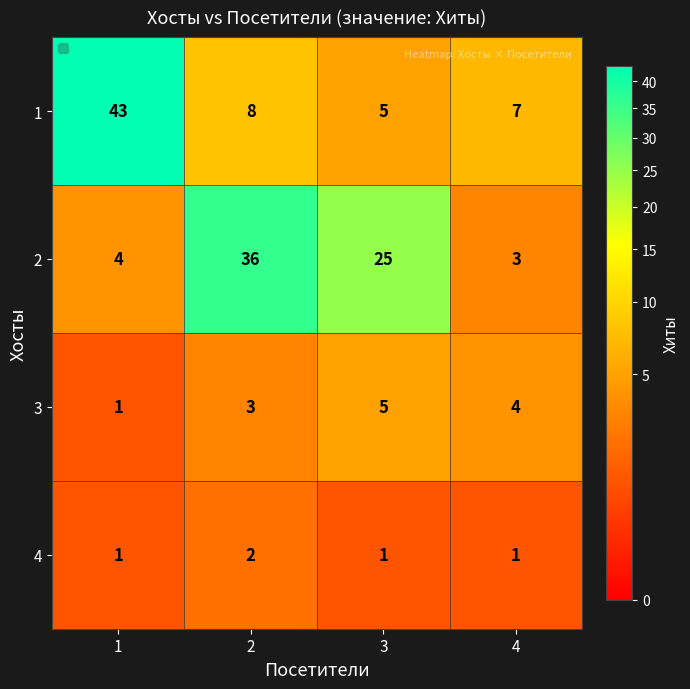

What is the difference between the 1 values at 4 and 1?

36